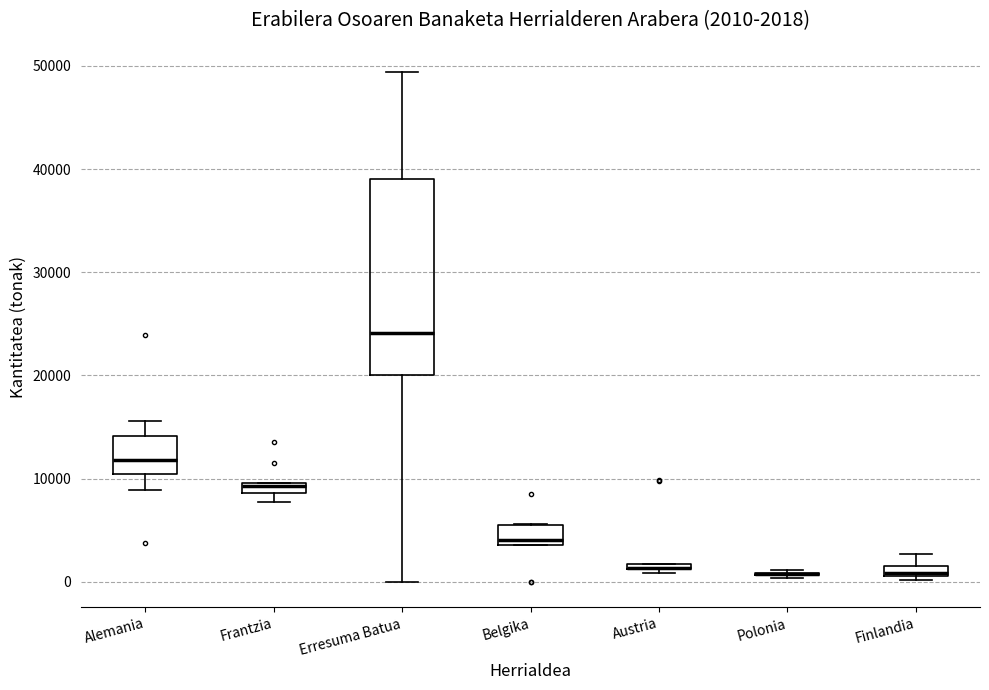

Which box is the tallest, from its lower edge to its upper edge?

Erresuma Batua